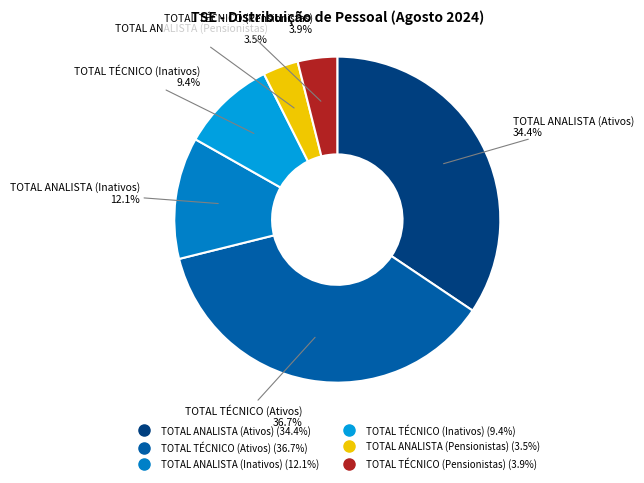

What is the largest slice in the pie chart?

TOTAL TÉCNICO (Ativos)